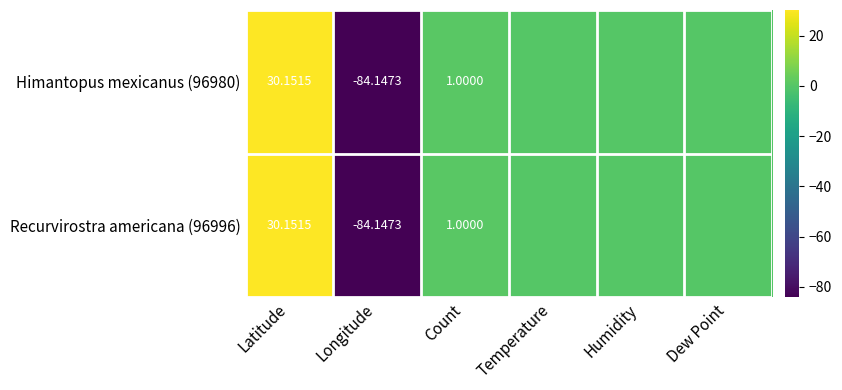

Is the value of Himantopus mexicanus (96980) at Longitude greater than the value of Recurvirostra americana (96996) at Count?

No